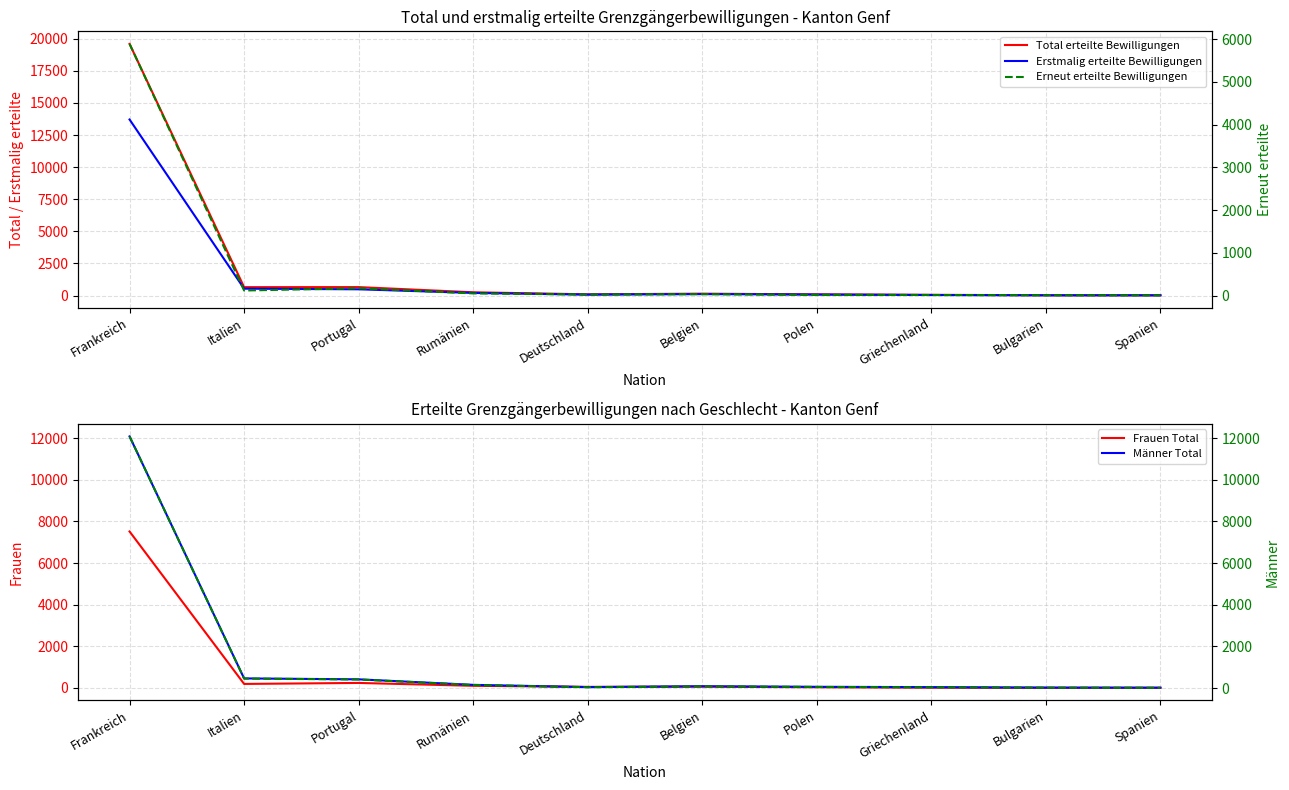

Reading right to left, transcribe all the data shown in this chart.

Total erteilte Bewilligungen: 22	26	55	90	146	95	254	657	653	19601
Erstmalig erteilte Bewilligungen: 16	17	41	75	112	69	203	486	534	13712
Frauen Total: 8	7	14	34	62	53	104	242	194	7517
Männer Total: 14	19	41	56	84	42	150	415	459	12084
Erneut erteilte Bewilligungen: 6	9	14	15	34	26	51	171	119	5889
Männer (rechte Achse): 14	19	41	56	84	42	150	415	459	12084